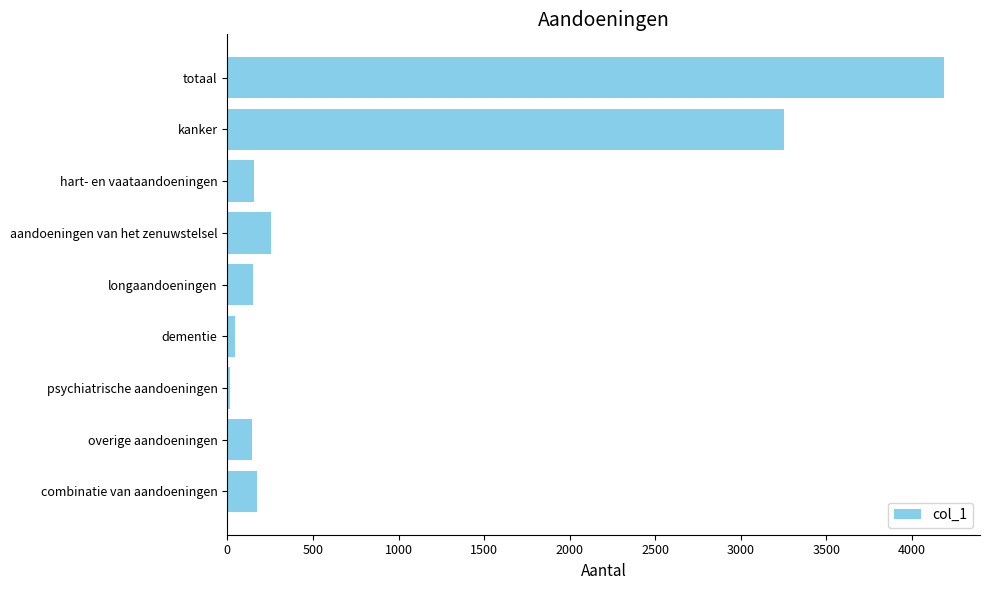

What is the greatest value displayed?

4188